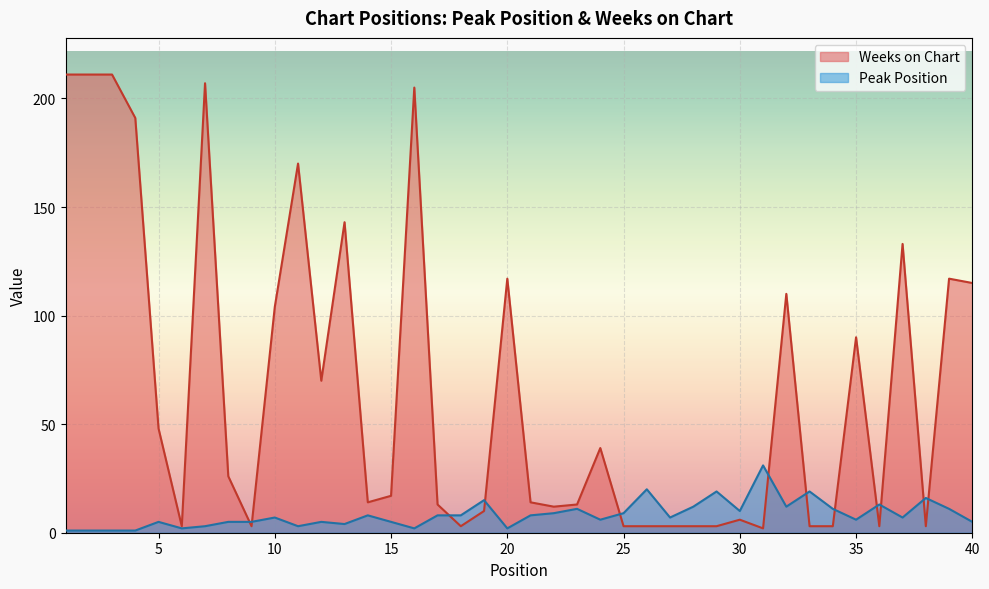

Is the value of Peak Position at 5 greater than the value of Weeks on Chart at 16?

No